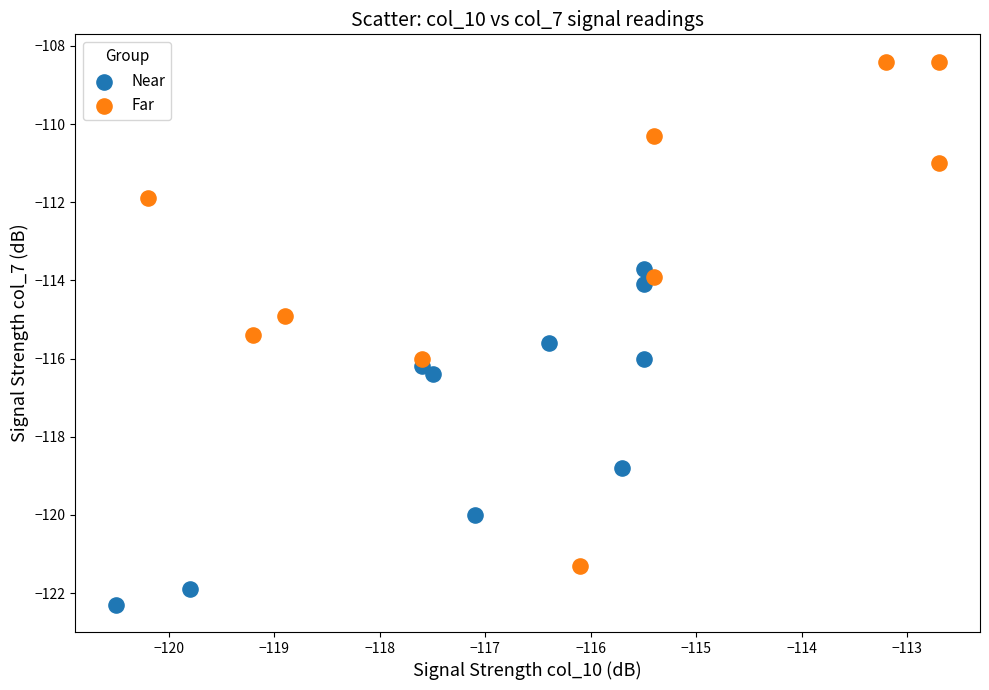

Which series reaches the minimum Y coordinate?

Near